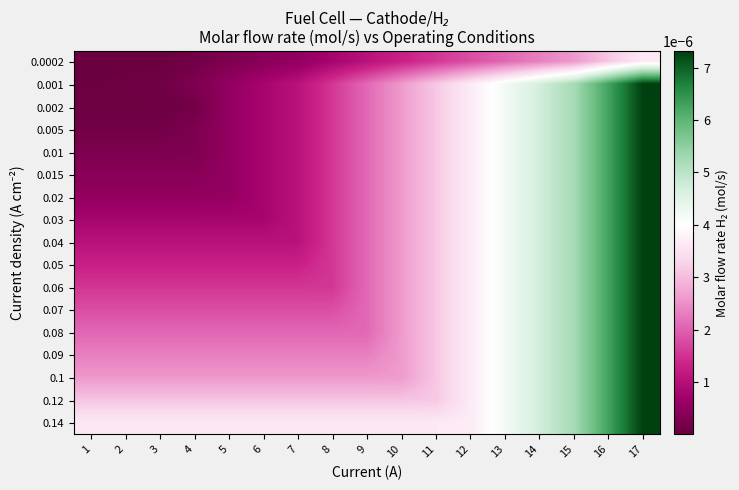

At which category does the chart reach its minimum across all series?

2